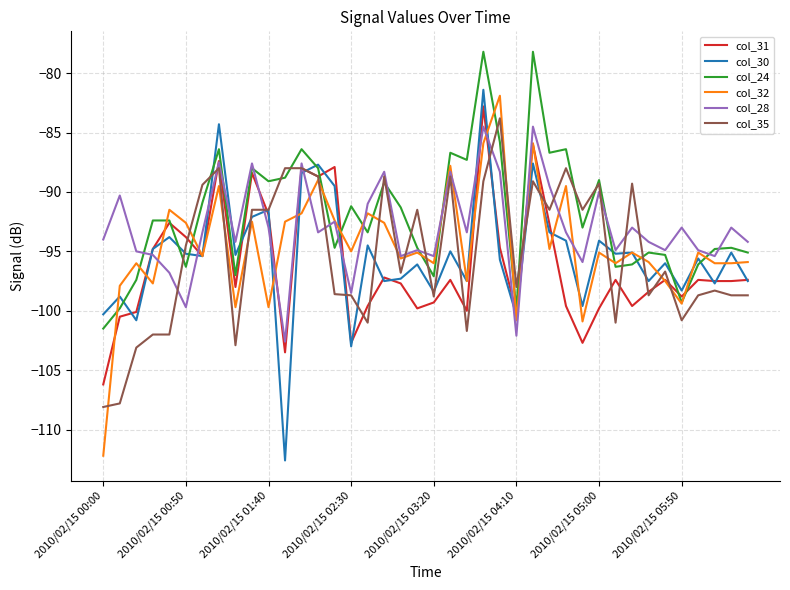

What is the smallest value displayed?

-112.6